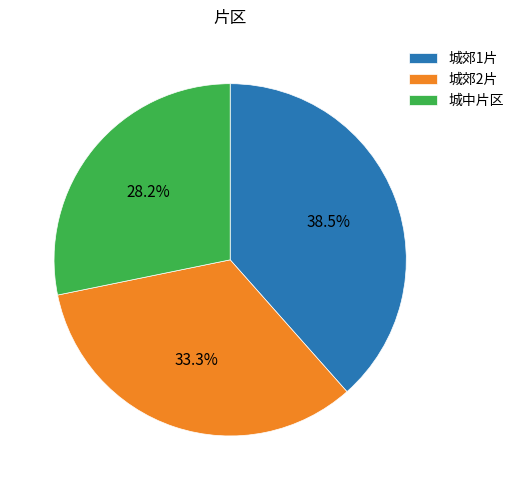

What is the smallest slice in the pie chart?

城中片区